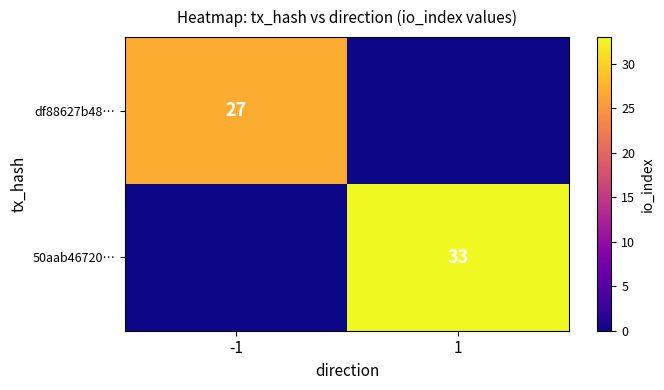

Is it true that 50aab46720… equals 21 at 1?

False